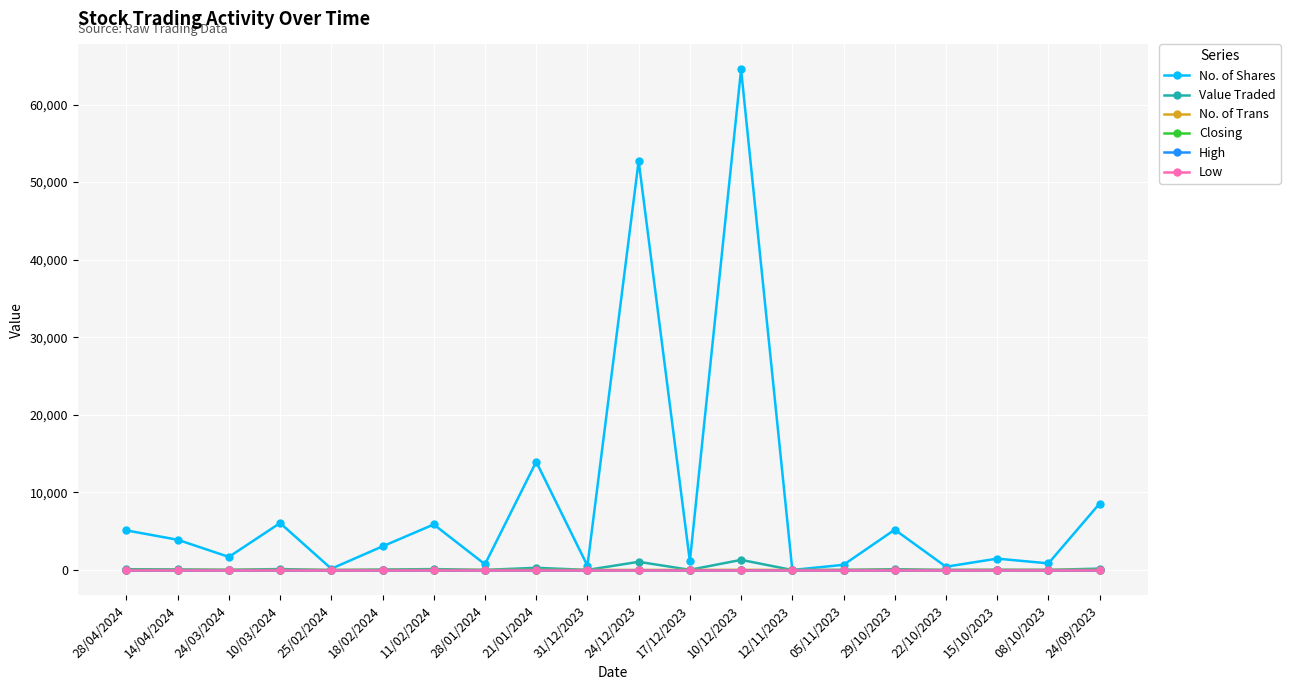

Where is the first local minimum for No. of Shares?

24/03/2024